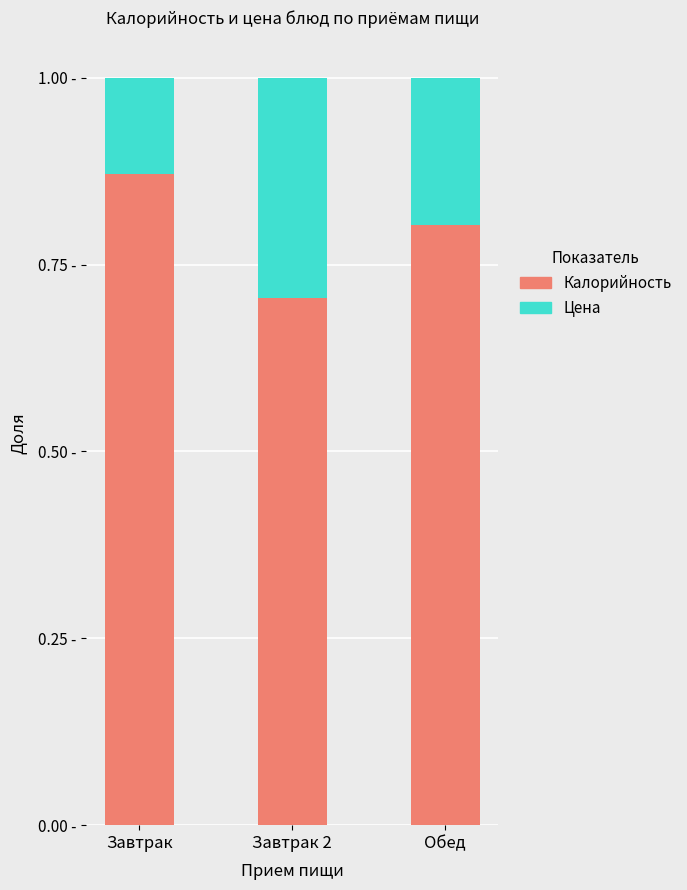

At how many categories does at least one series exceed 0?

3